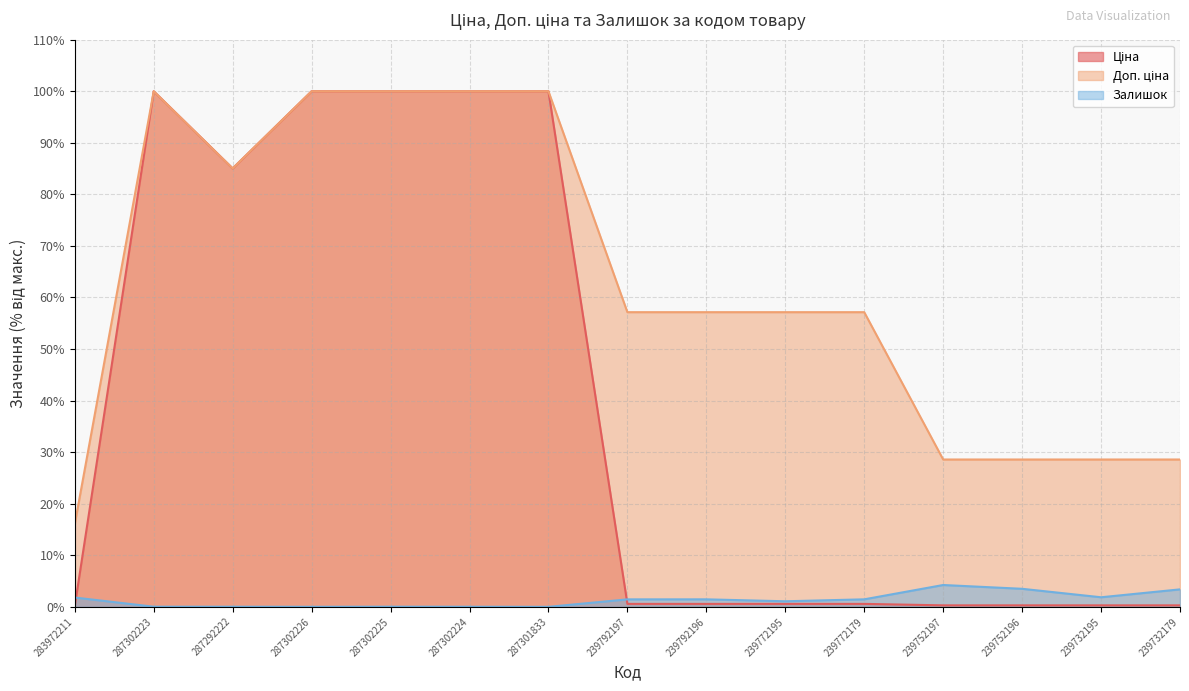

True or false: Ціна has more than 0 interior local peaks.

True